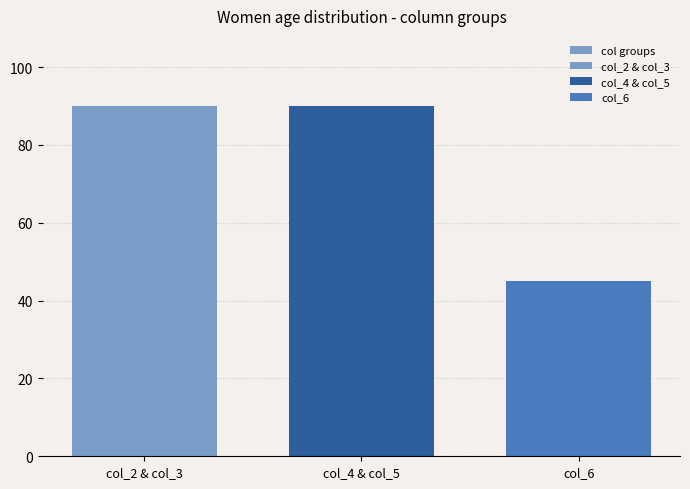

Rank the categories by value from highest to lowest.

col_2 & col_3, col_4 & col_5, col_6